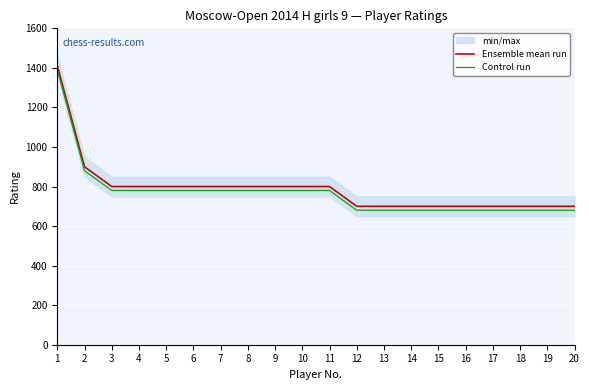

Is the value of Control run at 5 greater than the value of Ensemble mean run at 17?

Yes